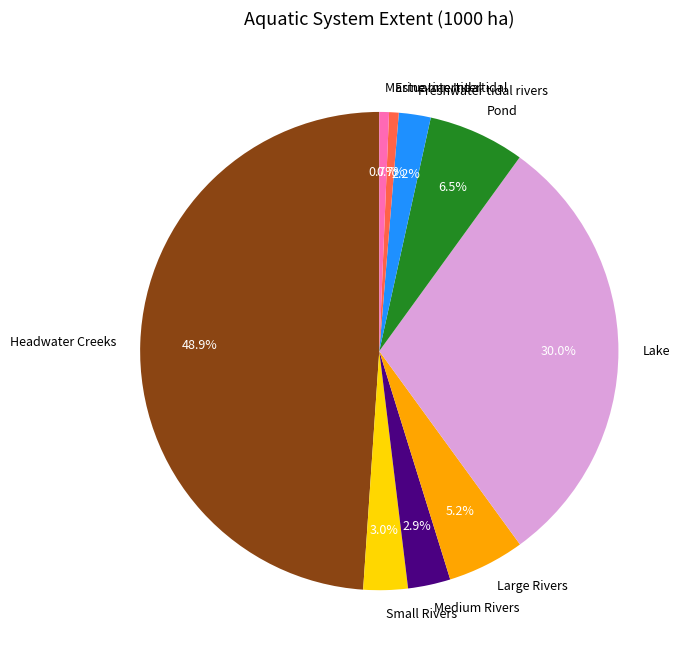

What is the largest slice in the pie chart?

Headwater Creeks